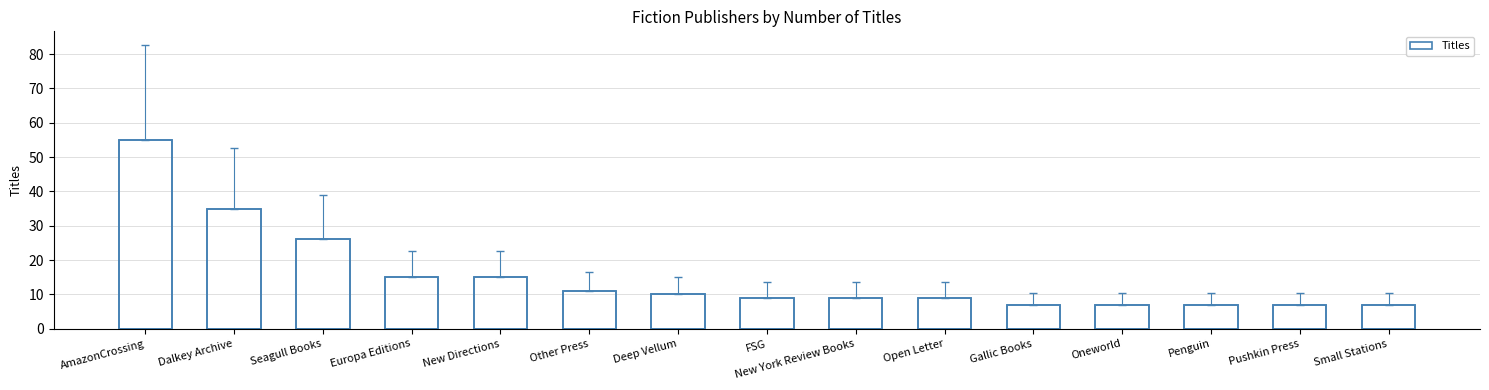

How many data points are less than 9?

5